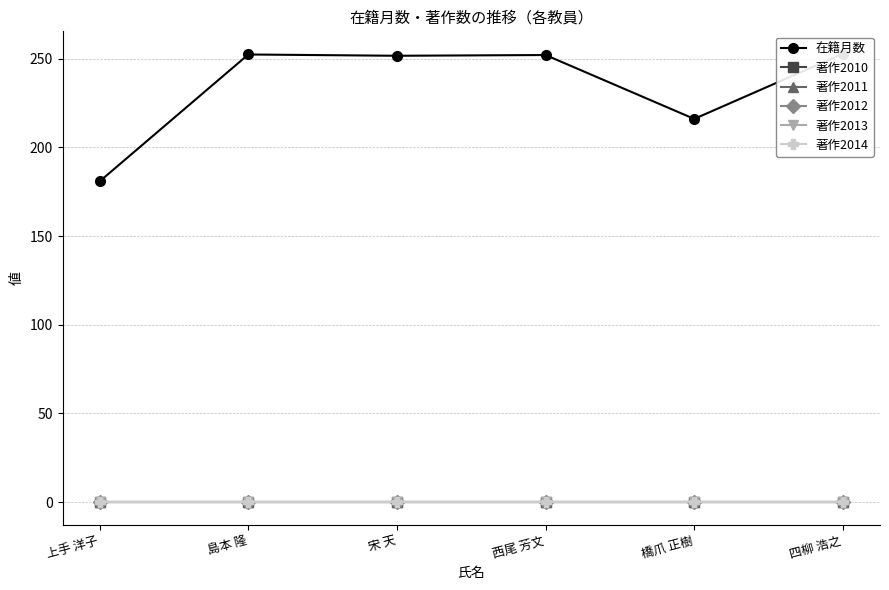

Is this an area chart (filled region under the line)?

No